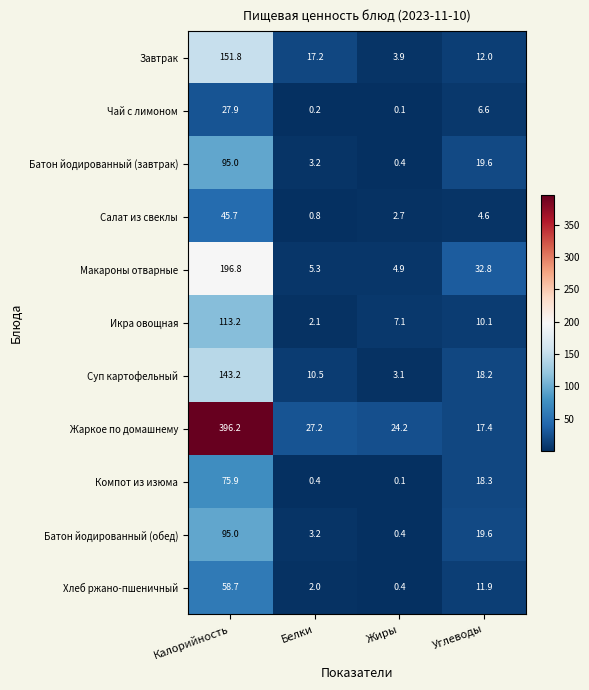

Between Белки and Жиры, which series saw the biggest shift?

Завтрак